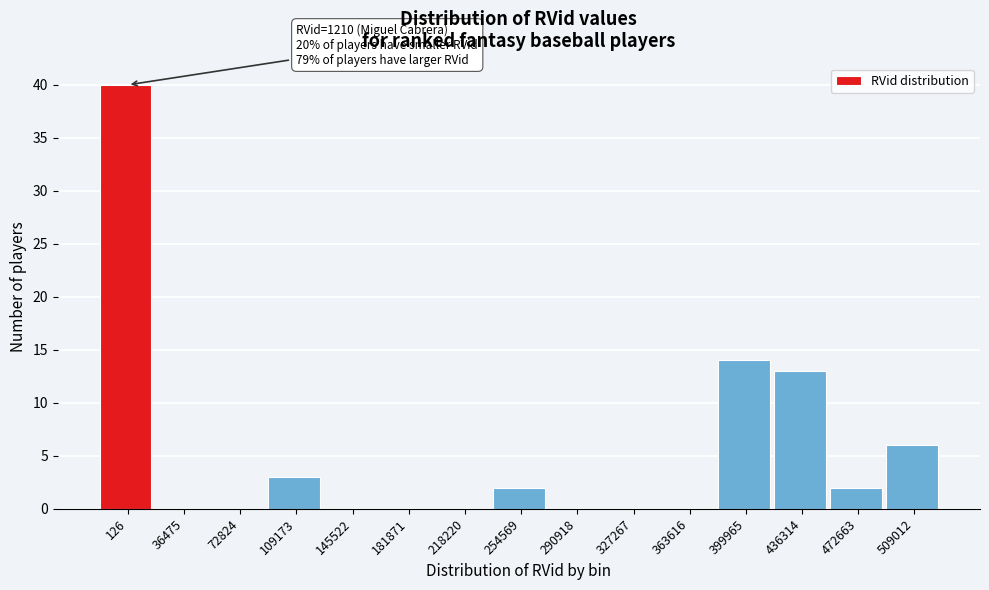

Reading left to right, extract all data points from this chart.

126=40	36475=0	72824=0	109173=3	145522=0	181871=0	218220=0	254569=2	290918=0	327267=0	363616=0	399965=14	436314=13	472663=2	509012=6